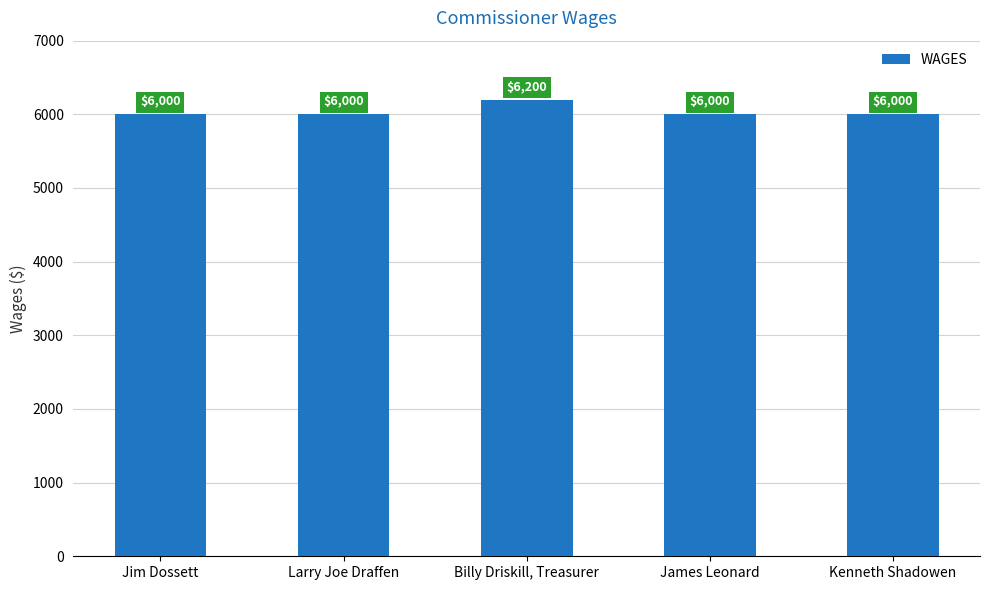

What is the minimum value shown in the chart?

6000